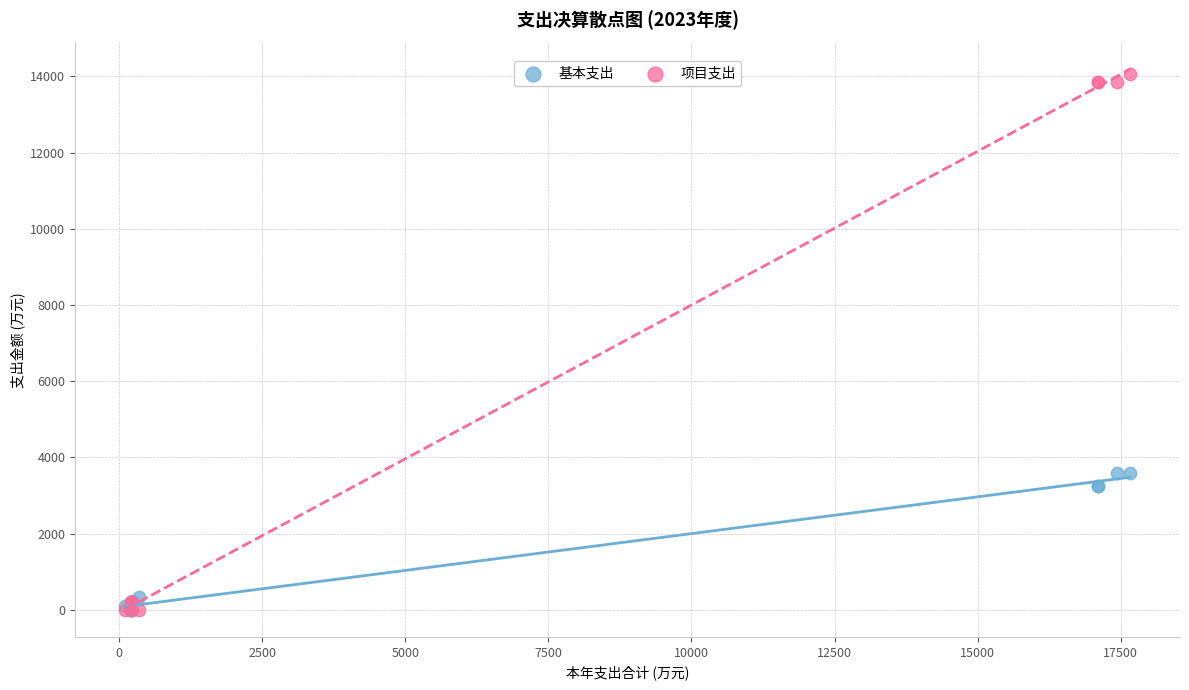

Which series reaches the maximum Y coordinate?

项目支出